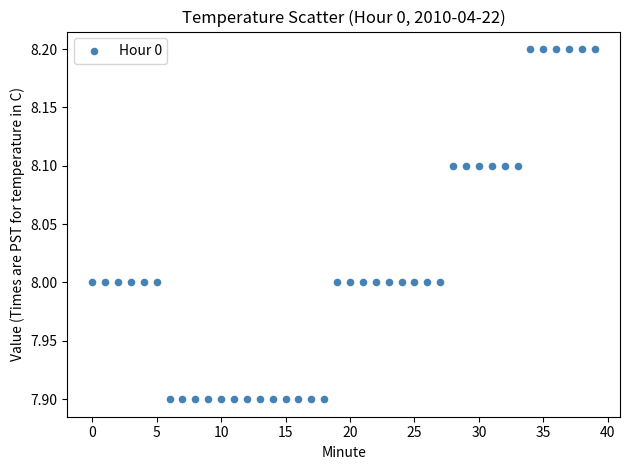

What is the range of Y values (max minus min)?

0.3